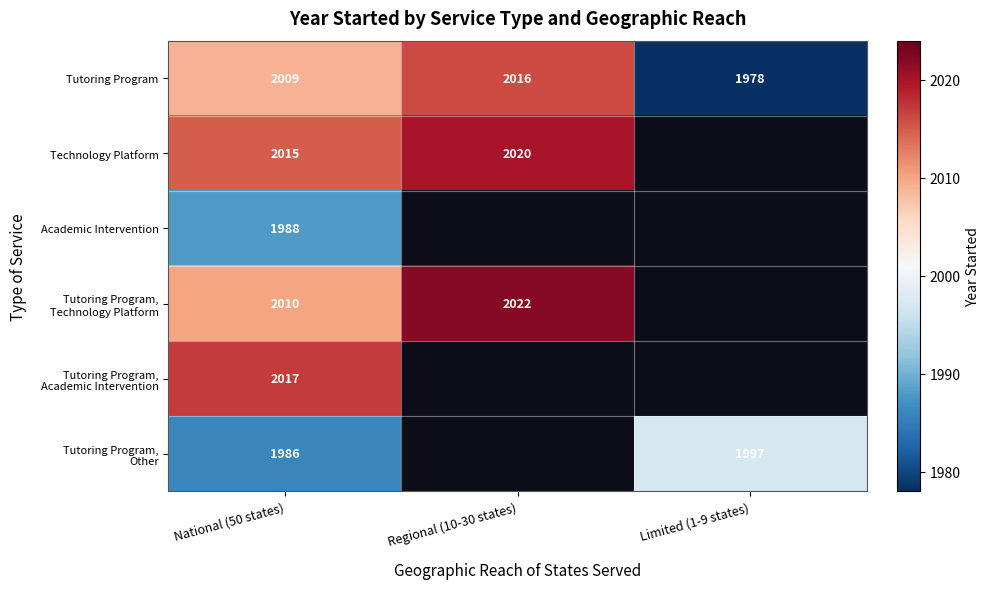

What is the total value across all series at National (50 states)?

12025